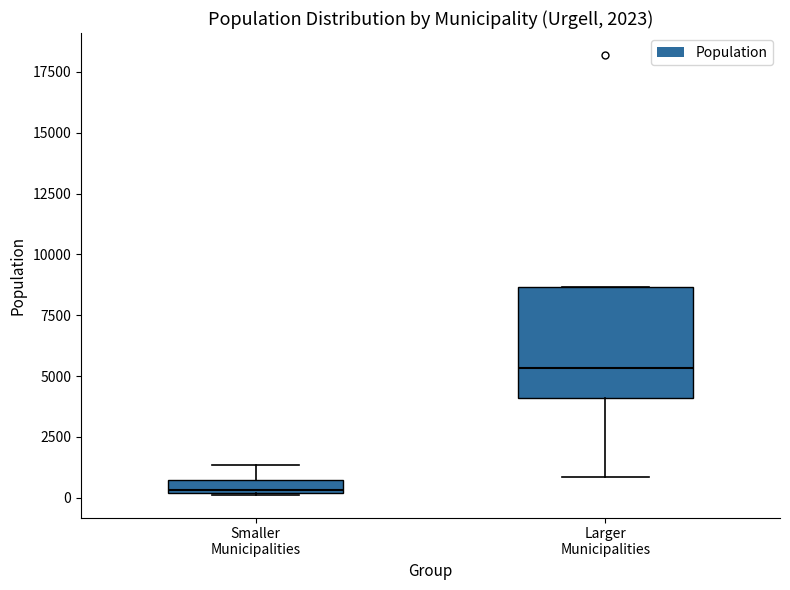

Comparing the boxes themselves (not the whiskers), which one is the tallest?

Larger Municipalities